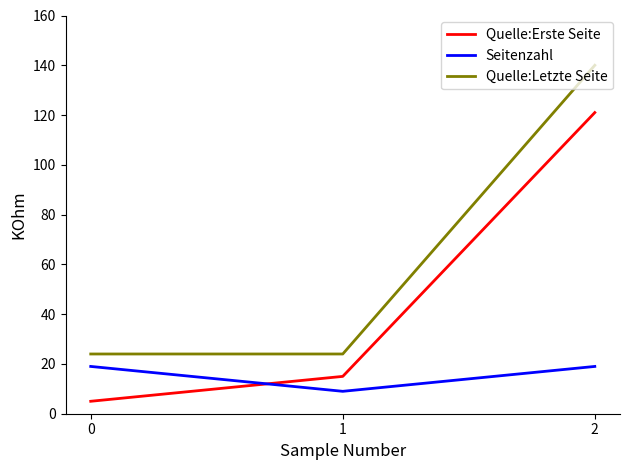

How many lines are shown in the chart?

3